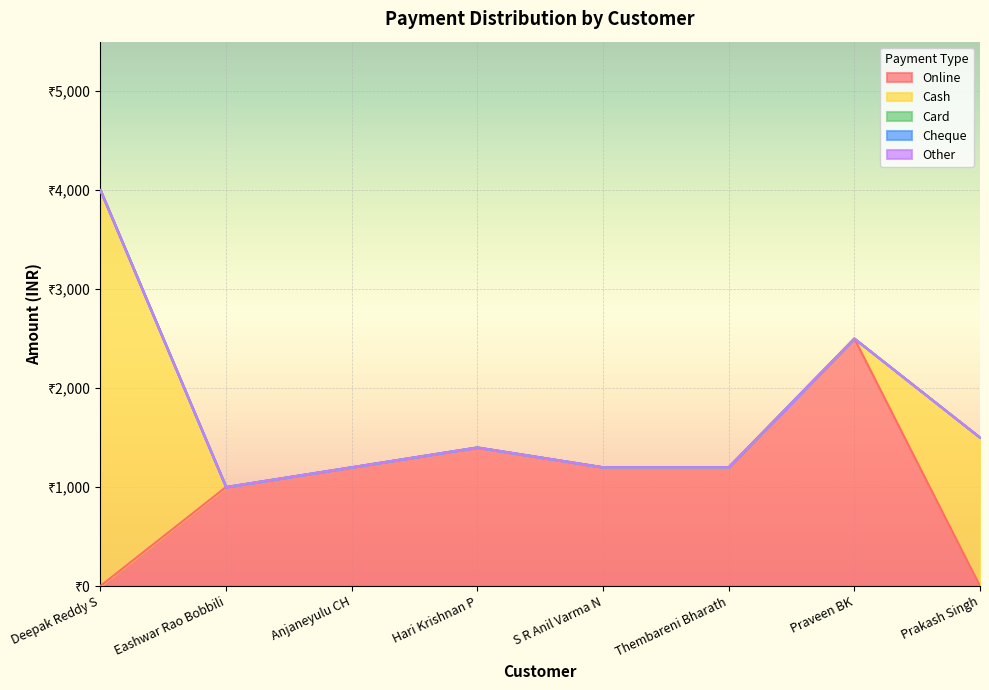

Reading right to left, list all the values displayed in this chart.

Online: 0	2500	1200	1200	1400	1200	1000	0
Cash: 1500	0	0	0	0	0	0	4000
Card: 0	0	0	0	0	0	0	0
Cheque: 0	0	0	0	0	0	0	0
Other: 0	0	0	0	0	0	0	0